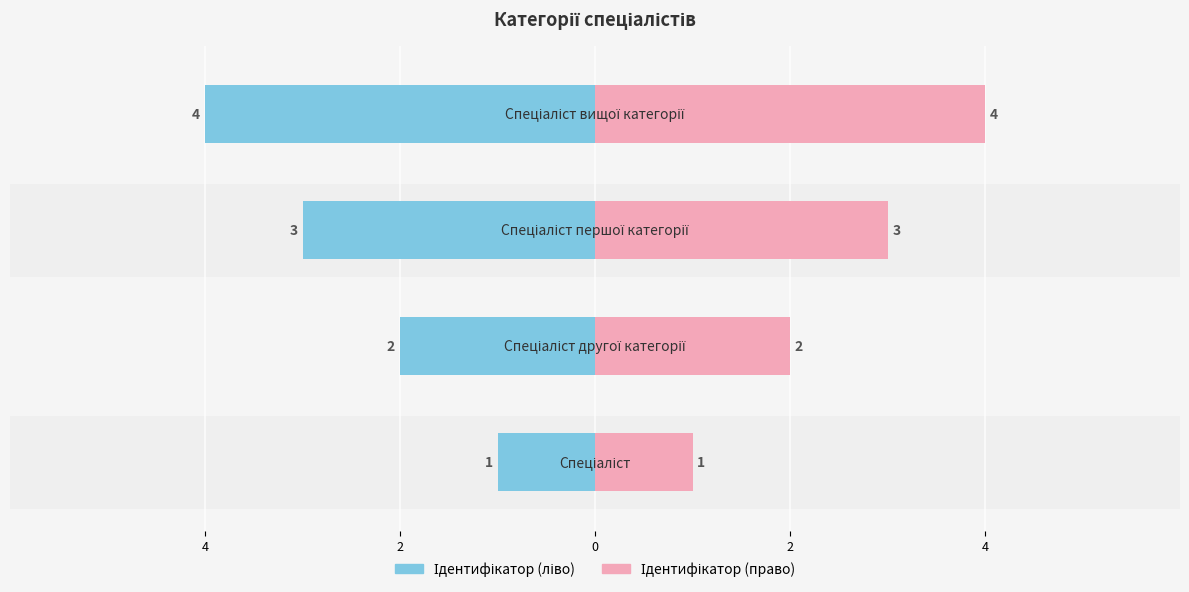

Reading right to left, transcribe all the data shown in this chart.

Ідентифікатор (ліво): -4	-3	-2	-1
Ідентифікатор (право): 4	3	2	1